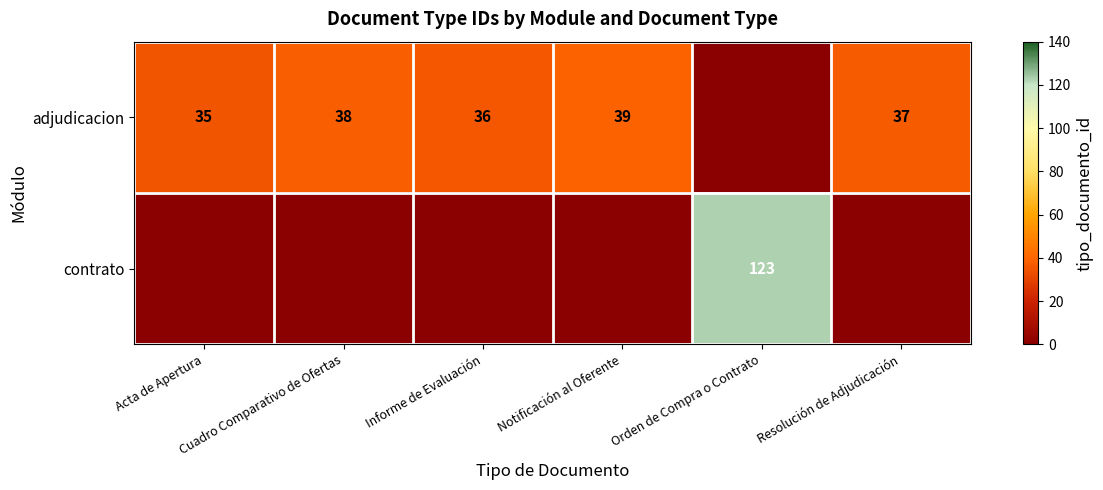

The adjudicacion series shows 47 at Acta de Apertura. True or false?

False